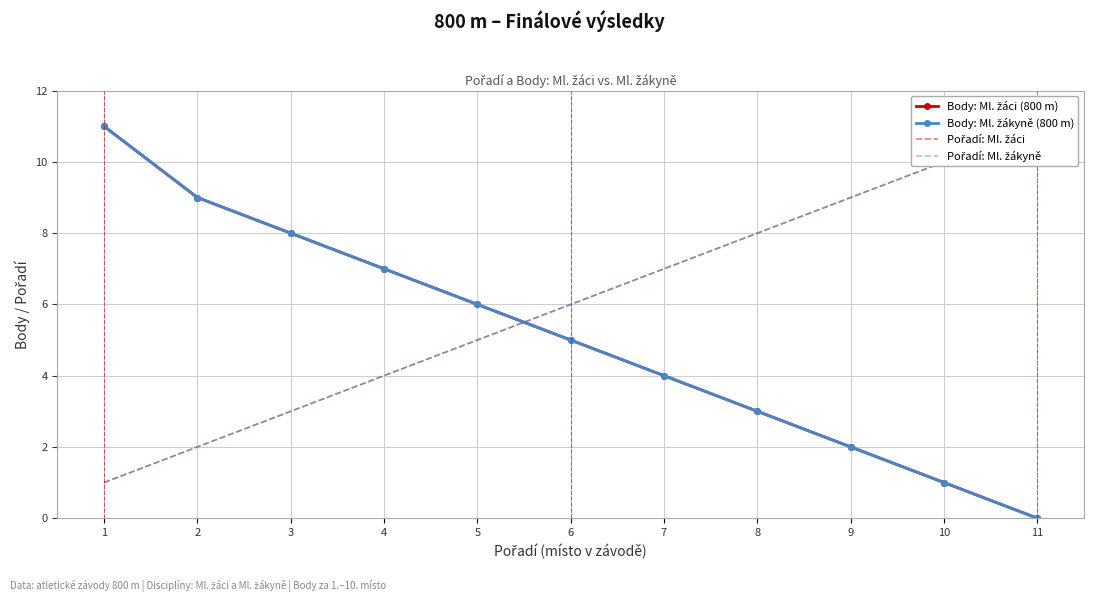

How many lines are shown in the chart?

4